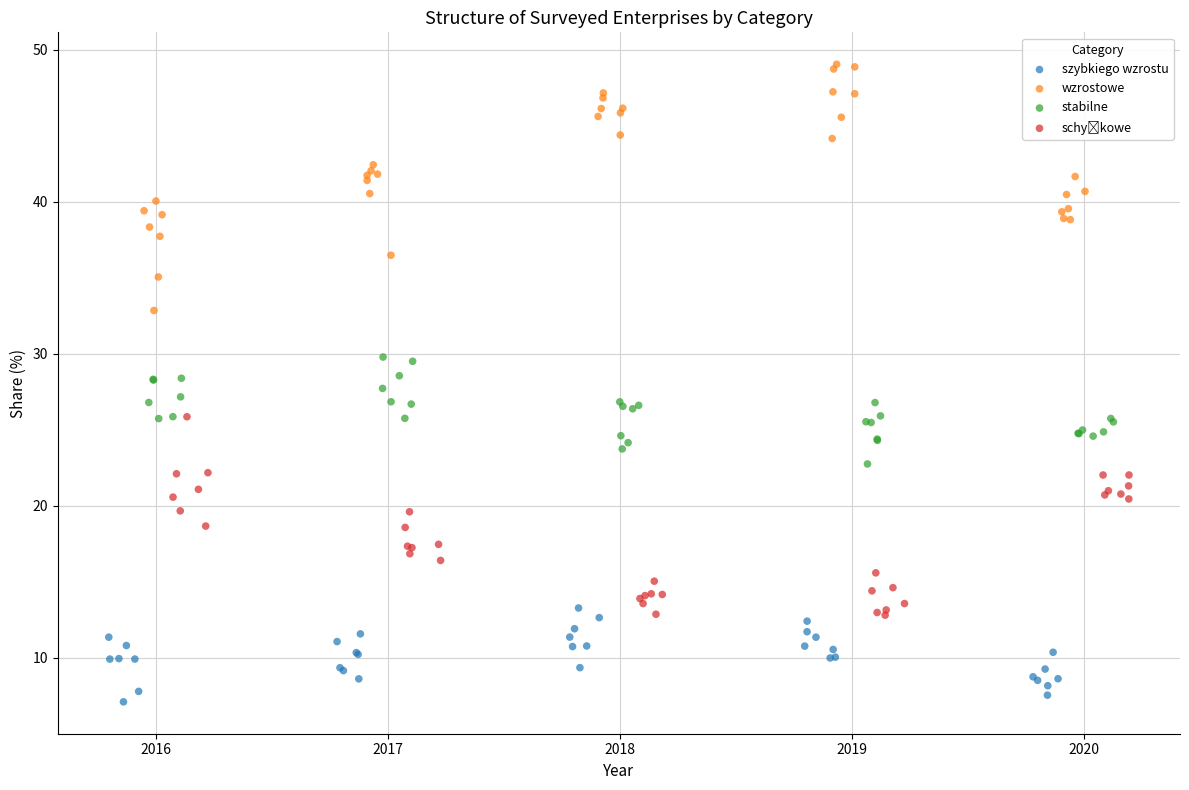

Which series reaches the maximum Y coordinate?

wzrostowe